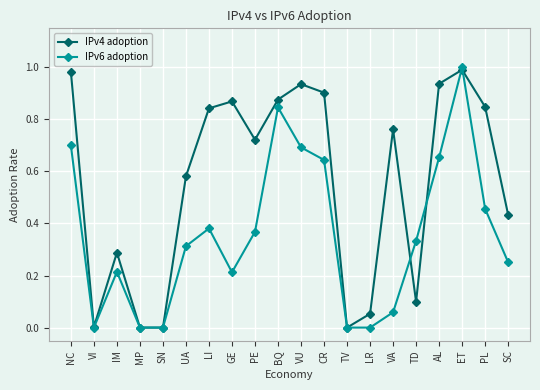

Where is the first local maximum for IPv6 adoption?

IM